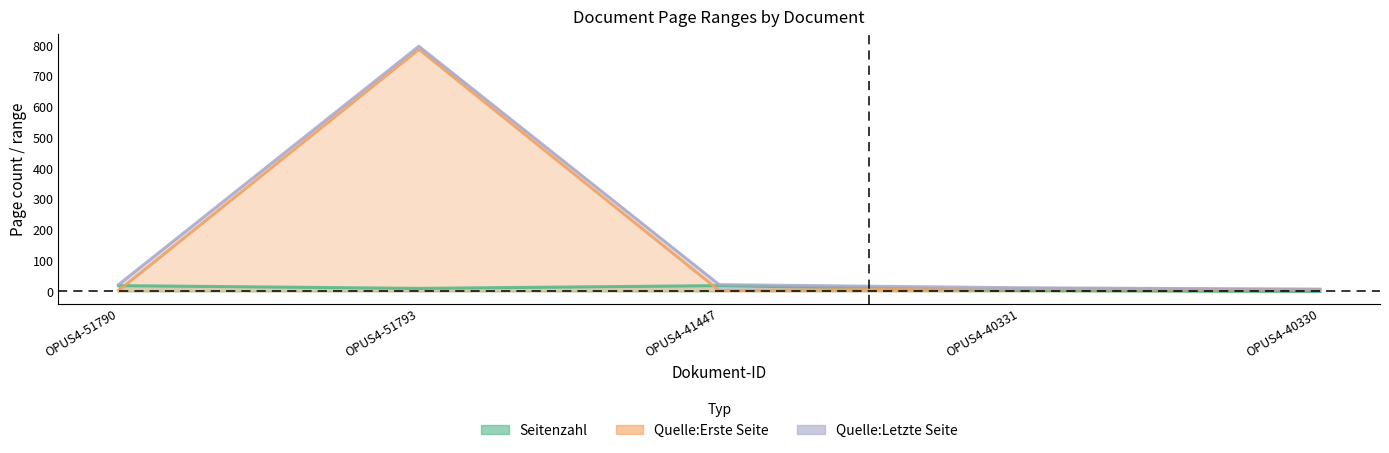

What is the average value of the Seitenzahl series?

10